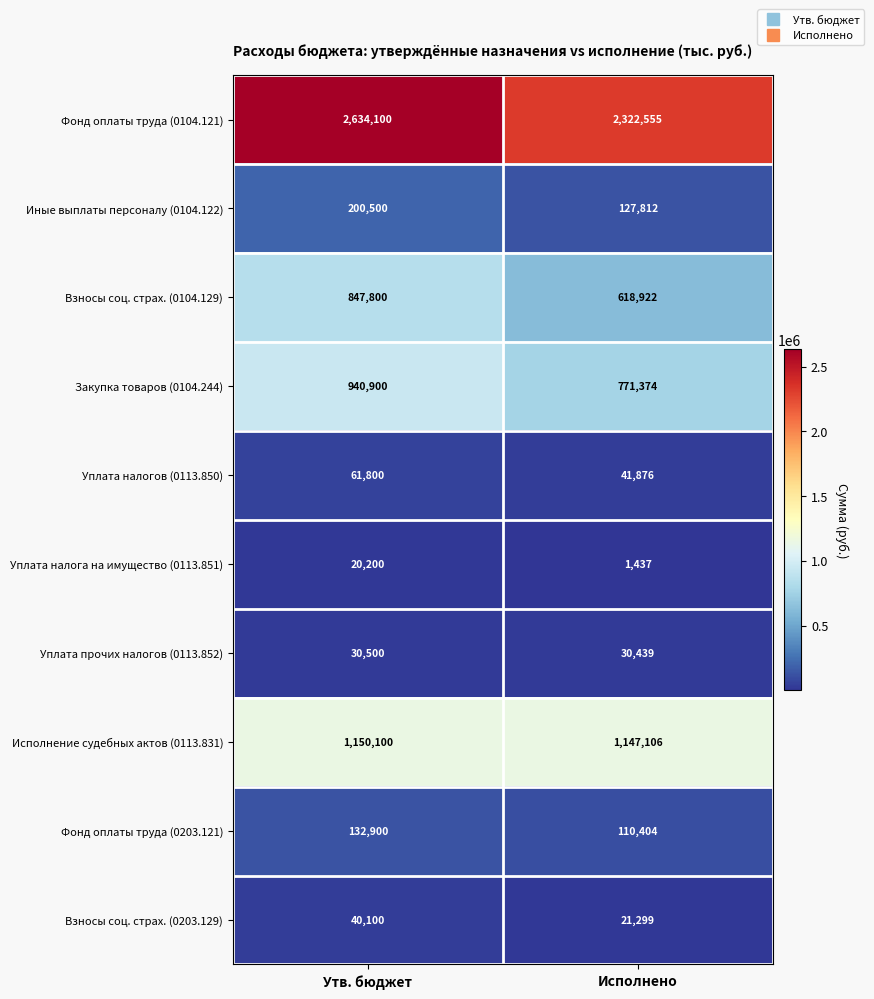

Which series has the largest total across all categories?

Фонд оплаты труда (0104.121)